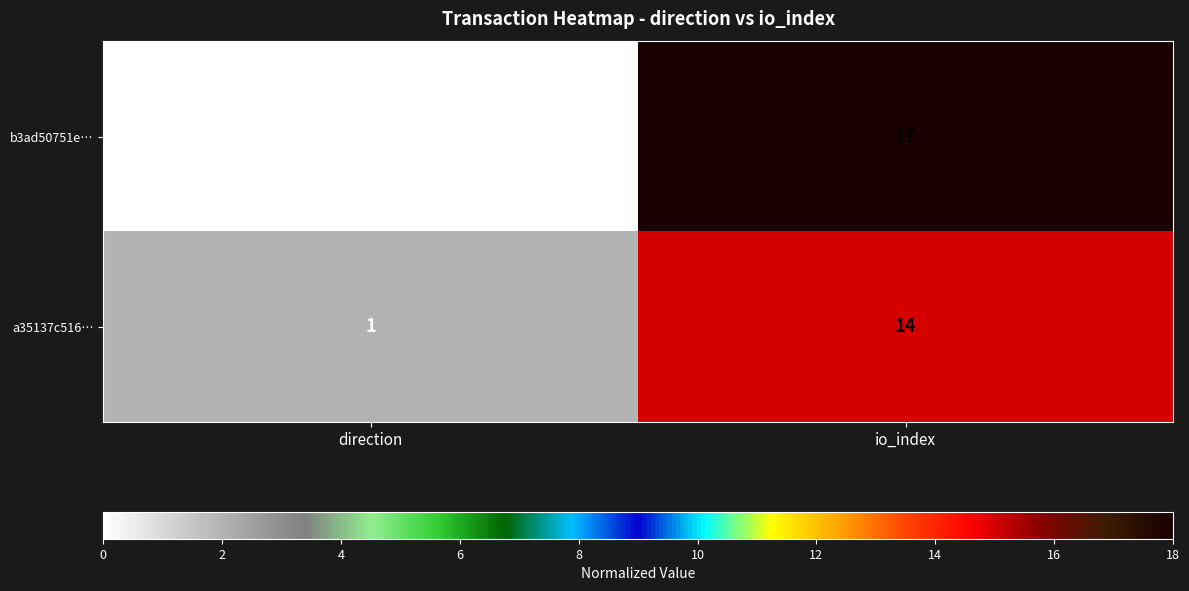

Reading left to right, transcribe all the data shown in this chart.

b3ad50751e…: -1	17
a35137c516…: 1	14